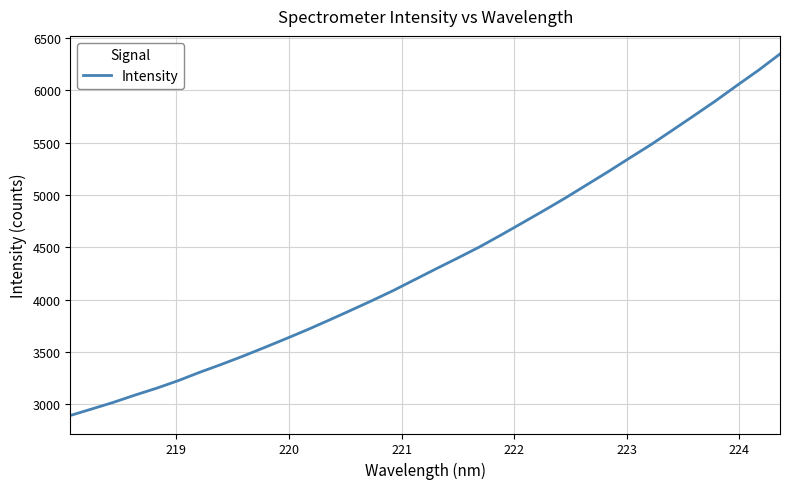

What is the difference between the maximum and minimum values?

3452.9